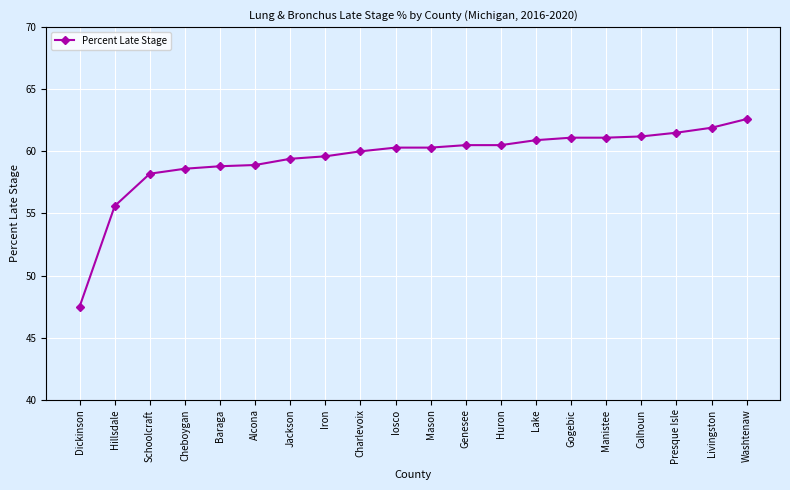

The value at Washtenaw is 107.4. True or false?

False